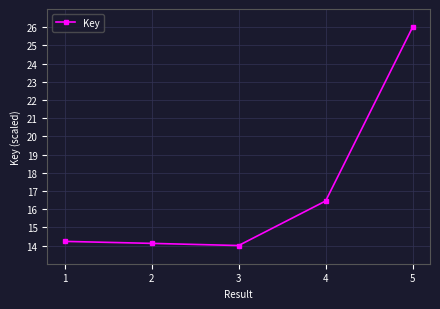

Approximately how many times larger is the value at 5 compared to 2?

1.8